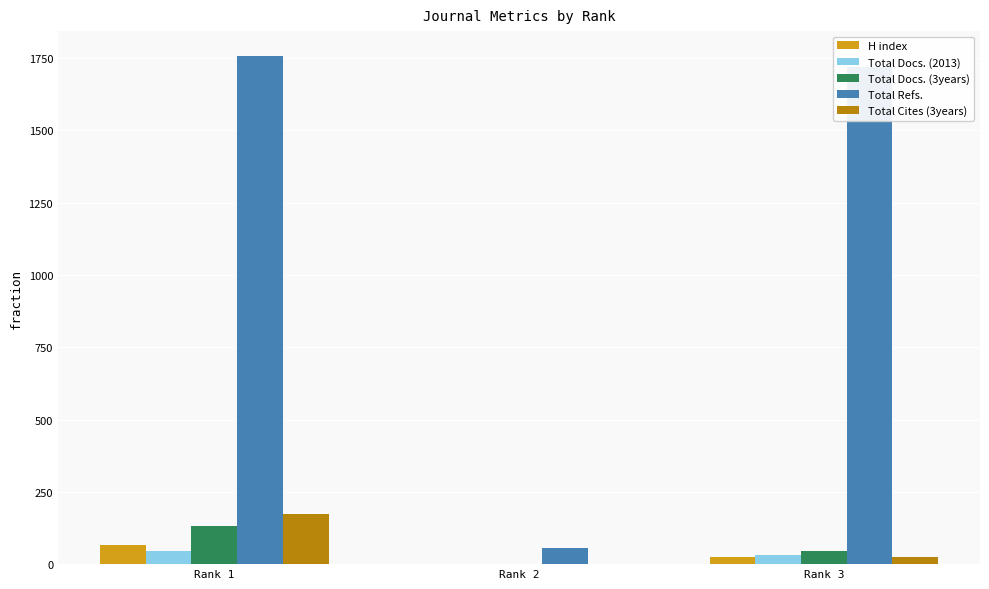

At which category is the sum across all series the highest?

Rank 1